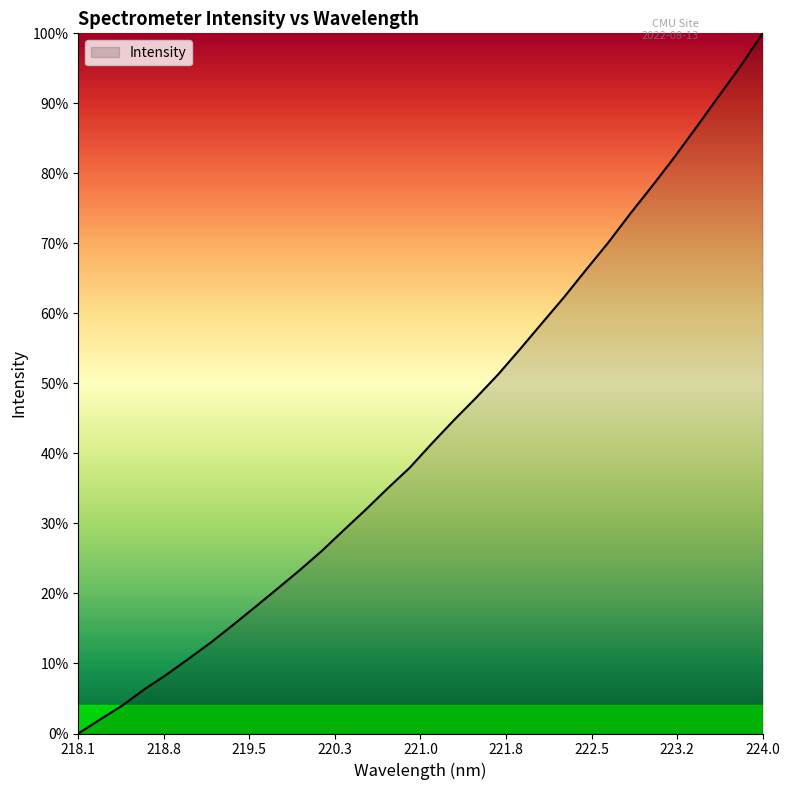

What is the label of the 28th point from the right?

218.8244